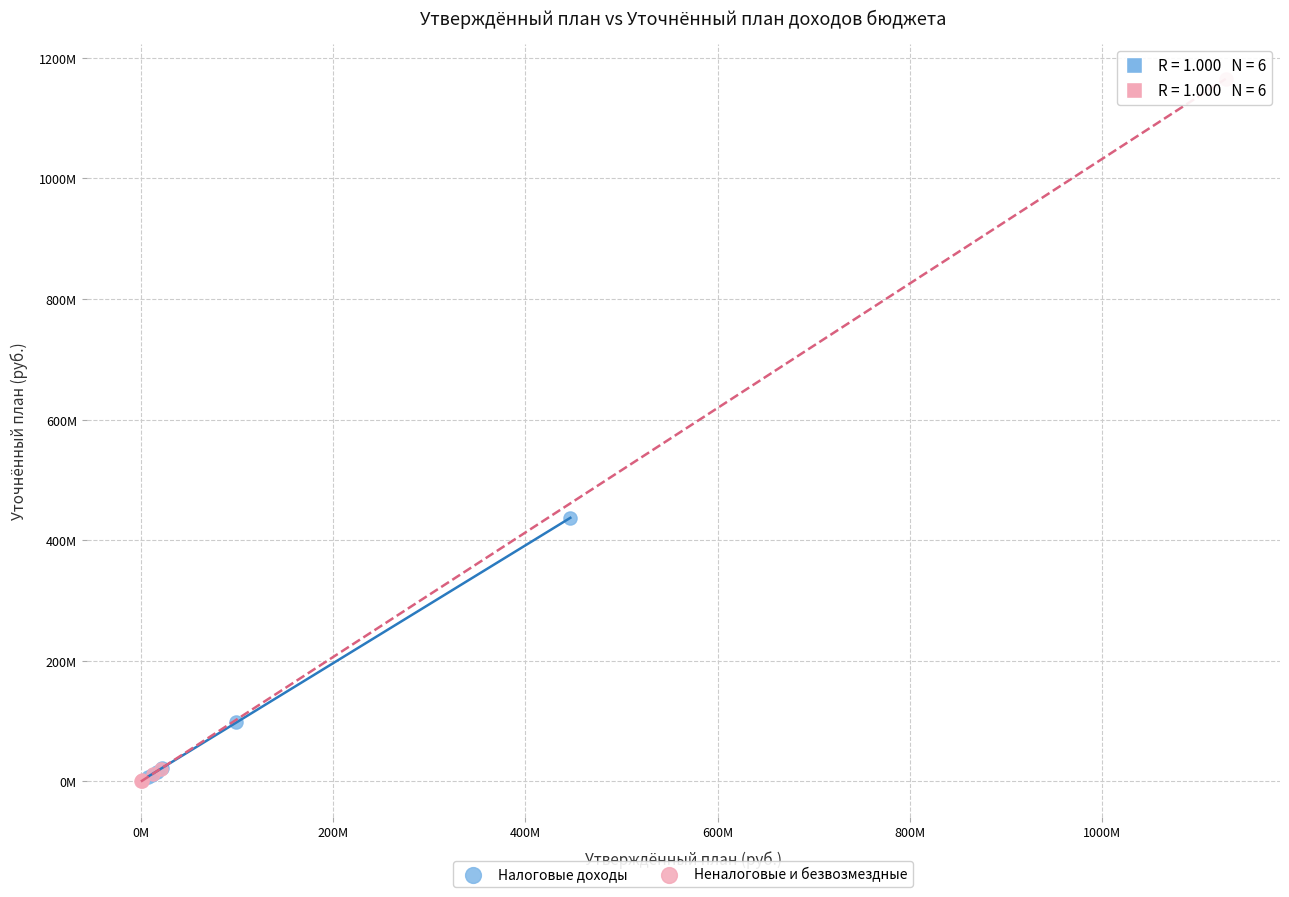

Which series reaches the maximum Y coordinate?

Неналоговые и безвозмездные